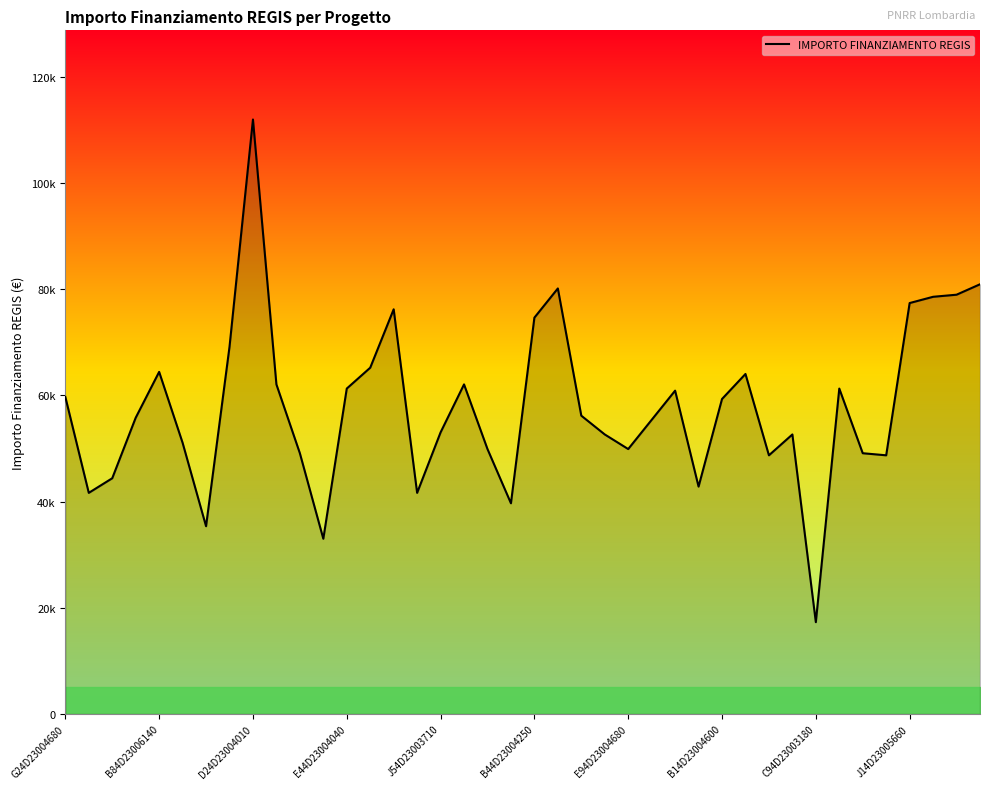

Which category has the highest value across all series?

D24D23004010